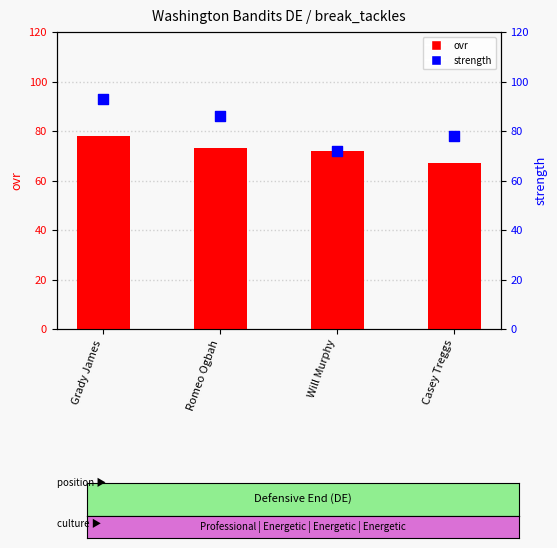

What is the total value across all series at Casey Treggs?

145